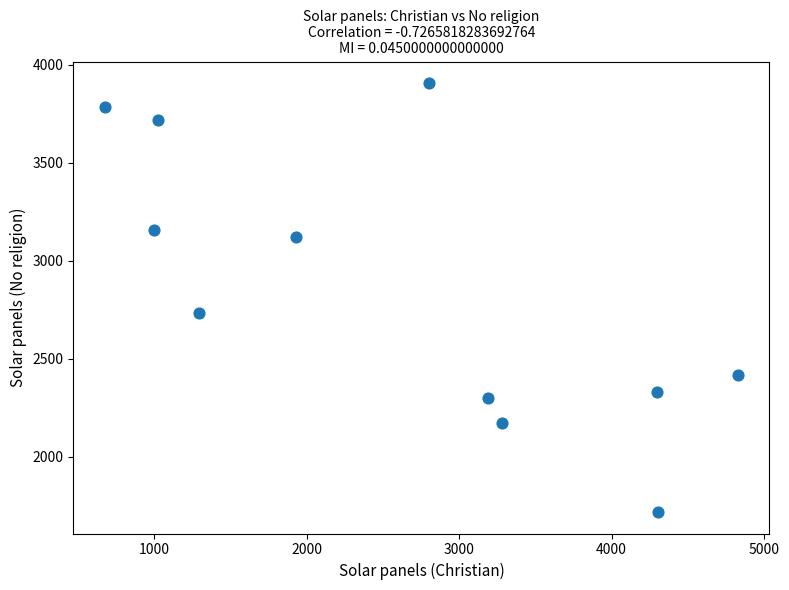

What Y value in the scatter plot is closest to 2812?

2733